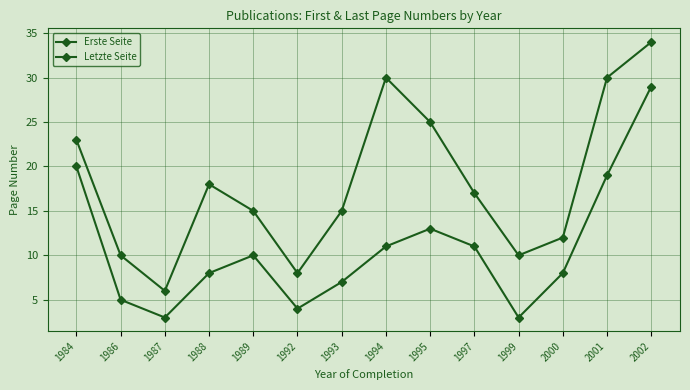

Between 1995 and 1999, which series saw the biggest shift?

Letzte Seite